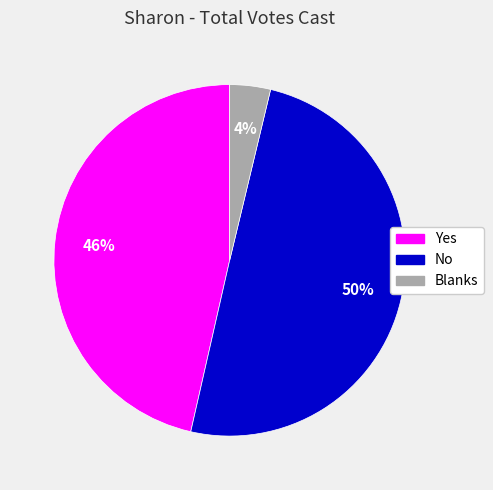

Is Blanks the majority of the pie?

No